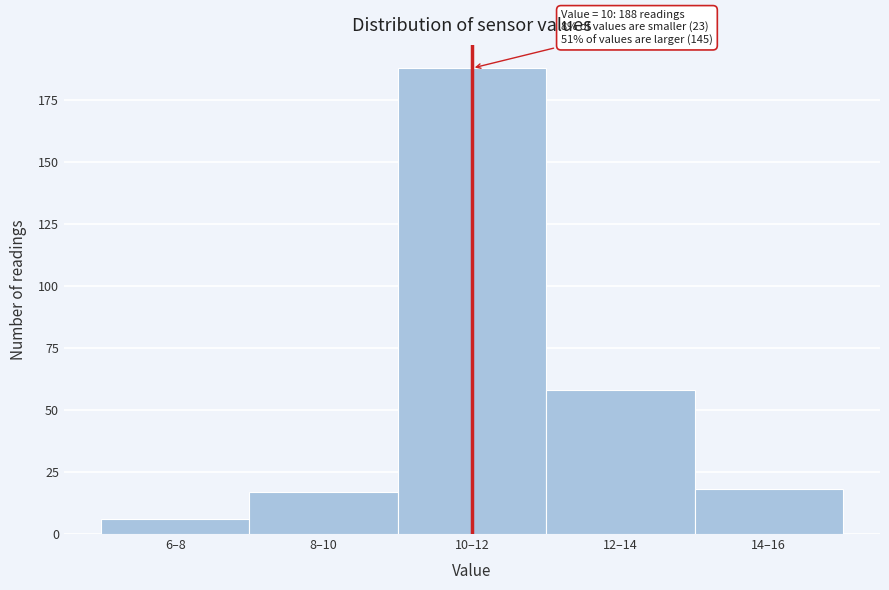

Reading left to right, extract all data points from this chart.

6	17	188	58	18